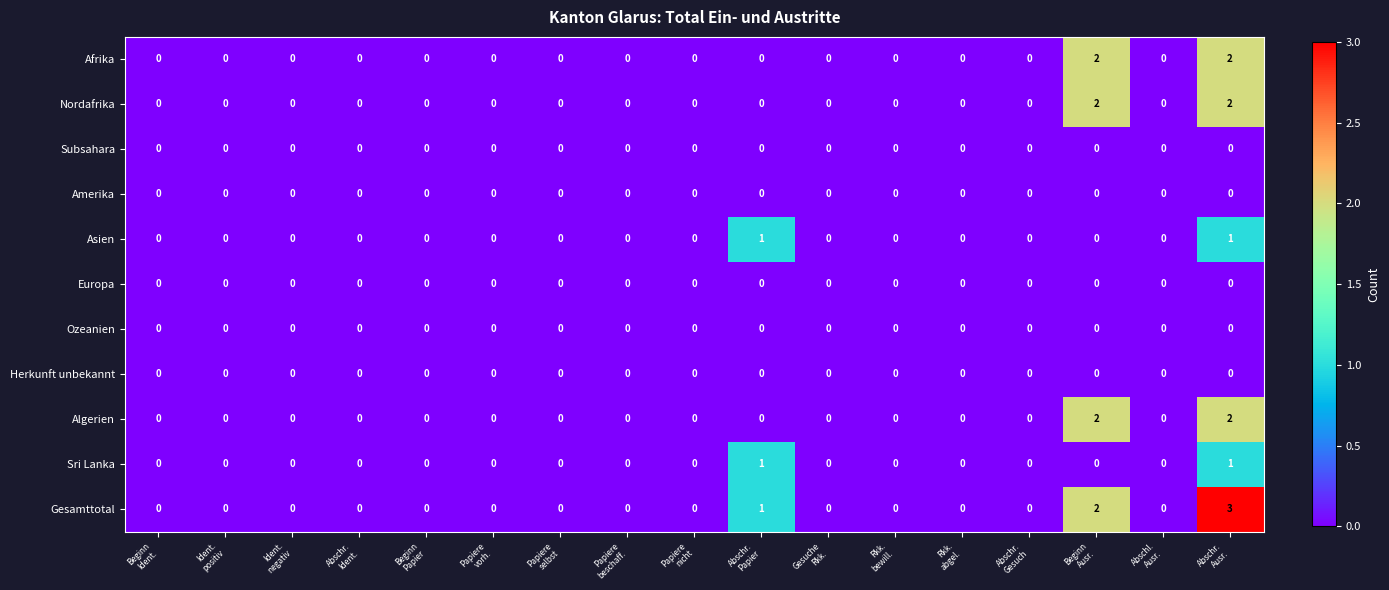

How many Sri Lanka values are between 0 and 1?

17